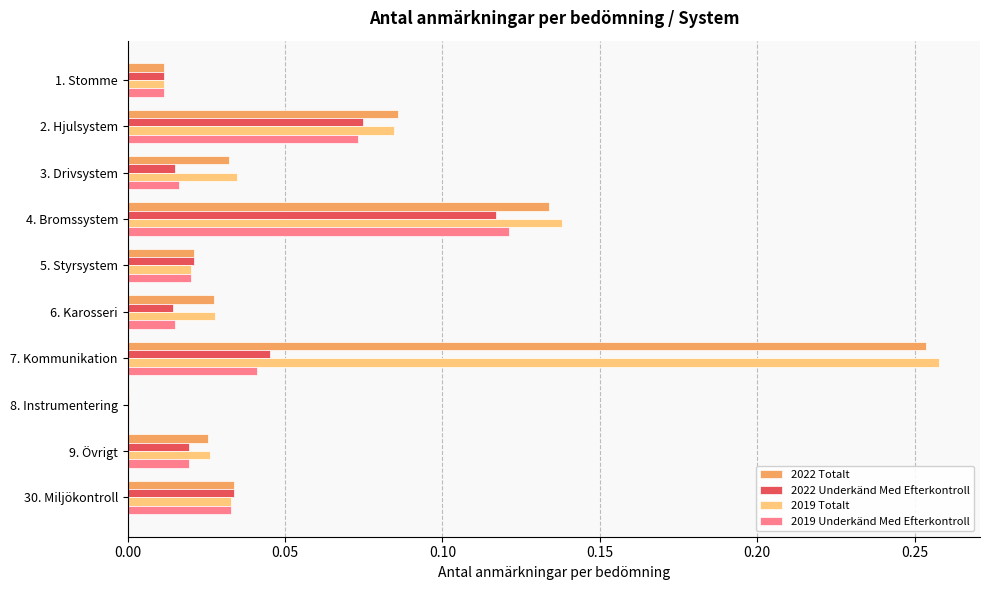

At which category is the sum across all series the highest?

7. Kommunikation